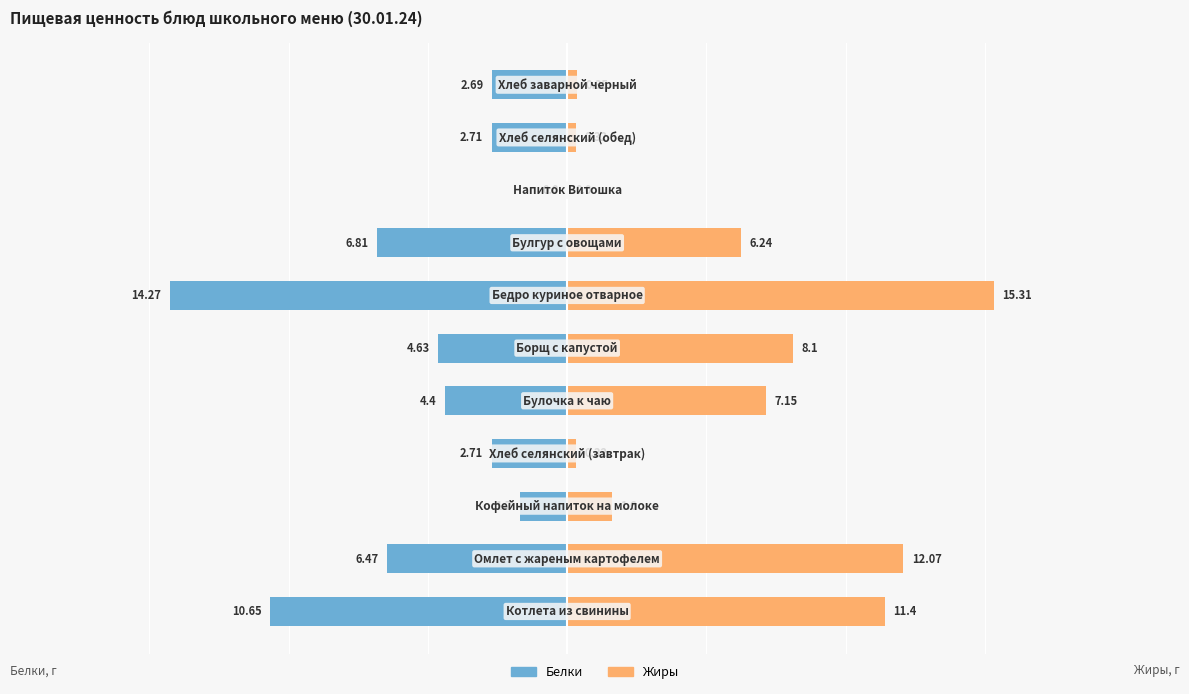

Which series changed the most between 15 and 10?

Жиры